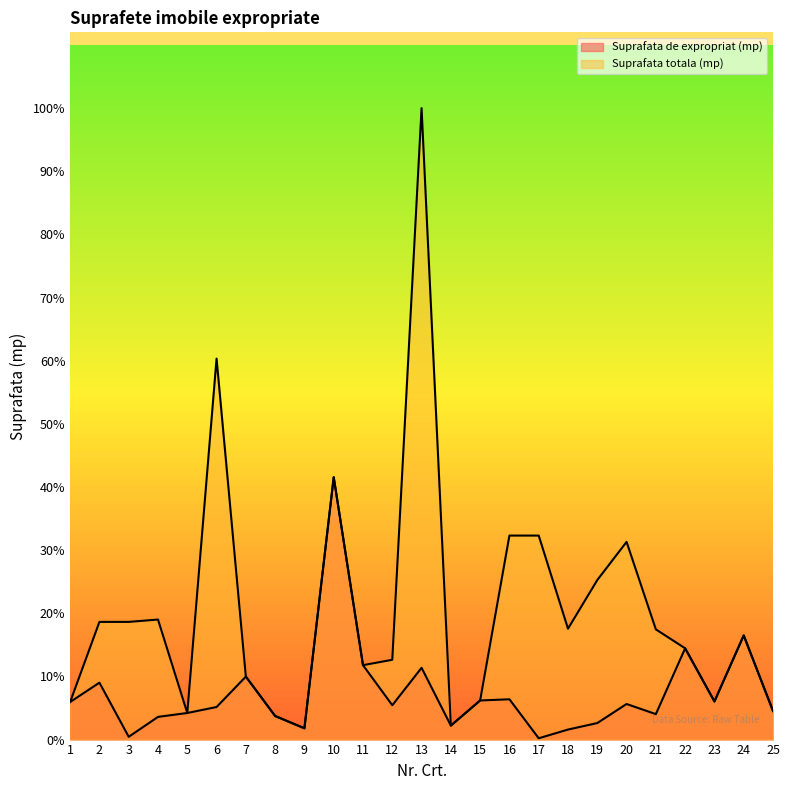

True or false: Suprafata totala (mp) has a value of 4334 at 17.

True